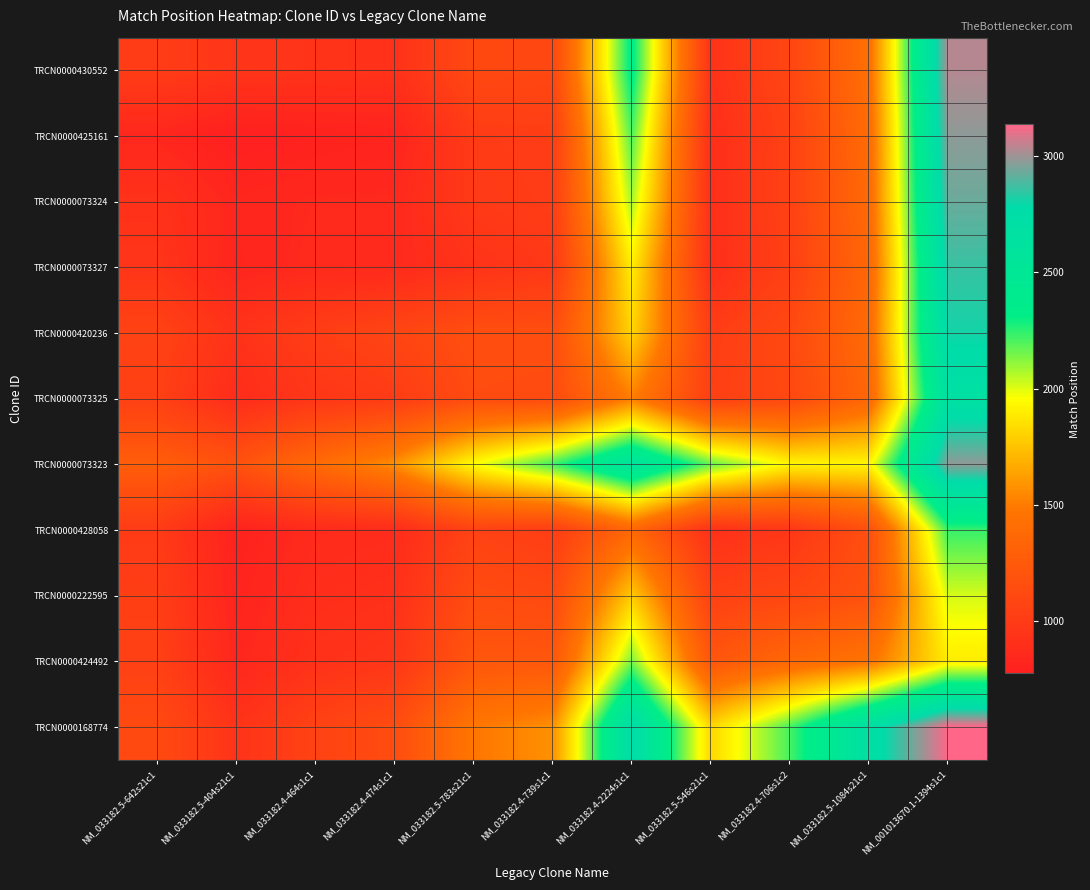

Reading left to right, extract all data points from this chart.

TRCN0000430552: NM_033182.5-642s21c1=1014.0	NM_033182.5-404s21c1=952.3	NM_033182.4-464s1c1=940.0	NM_033182.4-474s1c1=922.6	NM_033182.5-783s21c1=1112.5	NM_033182.4-739s1c1=1100.2	NM_033182.4-2224s1c1=2346.2	NM_033182.5-546s21c1=929.8	NM_033182.4-706s1c2=1084.9	NM_033182.5-1084s21c1=1426.3	NM_001013670.1-1394s1c1=3031.3
TRCN0000425161: NM_033182.5-642s21c1=837.7	NM_033182.5-404s21c1=776.0	NM_033182.4-464s1c1=795.2	NM_033182.4-474s1c1=813.9	NM_033182.5-783s21c1=1000.9	NM_033182.4-739s1c1=1019.9	NM_033182.4-2224s1c1=2200.8	NM_033182.5-546s21c1=894.5	NM_033182.4-706s1c2=1053.3	NM_033182.5-1084s21c1=1394.3	NM_001013670.1-1394s1c1=2978.3
TRCN0000073324: NM_033182.5-642s21c1=924.0	NM_033182.5-404s21c1=830.8	NM_033182.4-464s1c1=850.0	NM_033182.4-474s1c1=852.6	NM_033182.5-783s21c1=987.6	NM_033182.4-739s1c1=1013.2	NM_033182.4-2224s1c1=2079.9	NM_033182.5-546s21c1=902.8	NM_033182.4-706s1c2=1052.0	NM_033182.5-1084s21c1=1381.8	NM_001013670.1-1394s1c1=2929.5
TRCN0000073327: NM_033182.5-642s21c1=951.4	NM_033182.5-404s21c1=822.1	NM_033182.4-464s1c1=857.4	NM_033182.4-474s1c1=860.0	NM_033182.5-783s21c1=936.5	NM_033182.4-739s1c1=979.6	NM_033182.4-2224s1c1=1898.5	NM_033182.5-546s21c1=900.5	NM_033182.4-706s1c2=1040.2	NM_033182.5-1084s21c1=1357.5	NM_001013670.1-1394s1c1=2858.2
TRCN0000420236: NM_033182.5-642s21c1=1056.5	NM_033182.5-404s21c1=930.1	NM_033182.4-464s1c1=1017.4	NM_033182.4-474s1c1=1078.5	NM_033182.5-783s21c1=1155.0	NM_033182.4-739s1c1=1147.2	NM_033182.4-2224s1c1=1811.5	NM_033182.5-546s21c1=1014.4	NM_033182.4-706s1c2=1111.0	NM_033182.5-1084s21c1=1388.8	NM_001013670.1-1394s1c1=2809.4
TRCN0000073325: NM_033182.5-642s21c1=1038.8	NM_033182.5-404s21c1=881.1	NM_033182.4-464s1c1=961.8	NM_033182.4-474s1c1=1005.4	NM_033182.5-783s21c1=1132.8	NM_033182.4-739s1c1=1125.0	NM_033182.4-2224s1c1=1509.9	NM_033182.5-546s21c1=1031.6	NM_033182.4-706s1c2=1105.4	NM_033182.5-1084s21c1=1356.3	NM_001013670.1-1394s1c1=2688.1
TRCN0000073323: NM_033182.5-642s21c1=1277.8	NM_033182.5-404s21c1=1185.2	NM_033182.4-464s1c1=1380.1	NM_033182.4-474s1c1=1571.5	NM_033182.5-783s21c1=1953.5	NM_033182.4-739s1c1=2225.1	NM_033182.4-2224s1c1=2610.0	NM_033182.5-546s21c1=2171.5	NM_033182.4-706s1c2=1925.1	NM_033182.5-1084s21c1=1925.2	NM_001013670.1-1394s1c1=2978.3
TRCN0000428058: NM_033182.5-642s21c1=1002.2	NM_033182.5-404s21c1=799.5	NM_033182.4-464s1c1=865.2	NM_033182.4-474s1c1=877.5	NM_033182.5-783s21c1=1058.6	NM_033182.4-739s1c1=1011.4	NM_033182.4-2224s1c1=1356.5	NM_033182.5-546s21c1=918.0	NM_033182.4-706s1c2=963.1	NM_033182.5-1084s21c1=1160.7	NM_001013670.1-1394s1c1=2234.8
TRCN0000222595: NM_033182.5-642s21c1=1021.1	NM_033182.5-404s21c1=814.7	NM_033182.4-464s1c1=890.0	NM_033182.4-474s1c1=911.8	NM_033182.5-783s21c1=1136.0	NM_033182.4-739s1c1=1111.6	NM_033182.4-2224s1c1=1776.9	NM_033182.5-546s21c1=1046.9	NM_033182.4-706s1c2=1092.0	NM_033182.5-1084s21c1=1186.3	NM_001013670.1-1394s1c1=2014.7
TRCN0000424492: NM_033182.5-642s21c1=1043.7	NM_033182.5-404s21c1=837.7	NM_033182.4-464s1c1=924.2	NM_033182.4-474s1c1=958.5	NM_033182.5-783s21c1=1222.2	NM_033182.4-739s1c1=1224.7	NM_033182.4-2224s1c1=2140.8	NM_033182.5-546s21c1=1213.3	NM_033182.4-706s1c2=1361.7	NM_033182.5-1084s21c1=1456.0	NM_001013670.1-1394s1c1=1891.7
TRCN0000168774: NM_033182.5-642s21c1=1119.7	NM_033182.5-404s21c1=934.7	NM_033182.4-464s1c1=1057.5	NM_033182.4-474s1c1=1138.8	NM_033182.5-783s21c1=1482.6	NM_033182.4-739s1c1=1573.9	NM_033182.4-2224s1c1=2768.7	NM_033182.5-546s21c1=1820.2	NM_033182.4-706s1c2=2214.3	NM_033182.5-1084s21c1=2701.3	NM_001013670.1-1394s1c1=3137.0